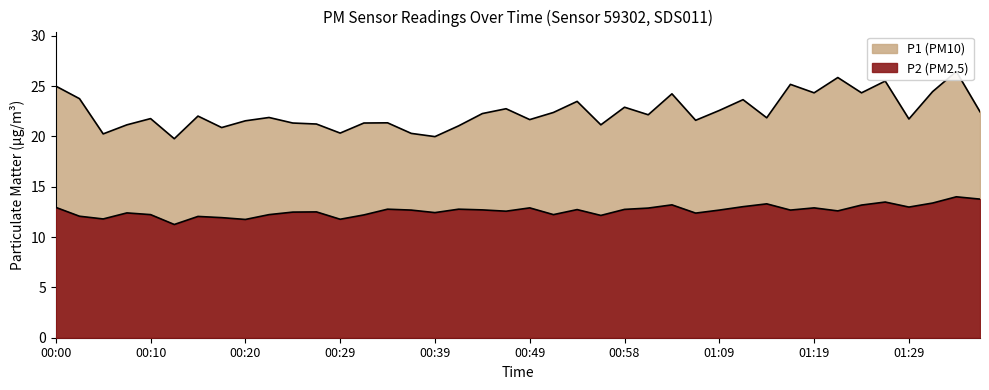

How many data points does each series have?

40